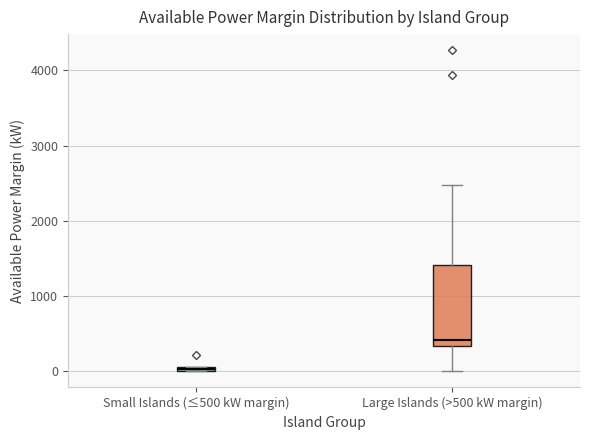

Which box's median line is the lowest?

Small Islands (≤500 kW margin)